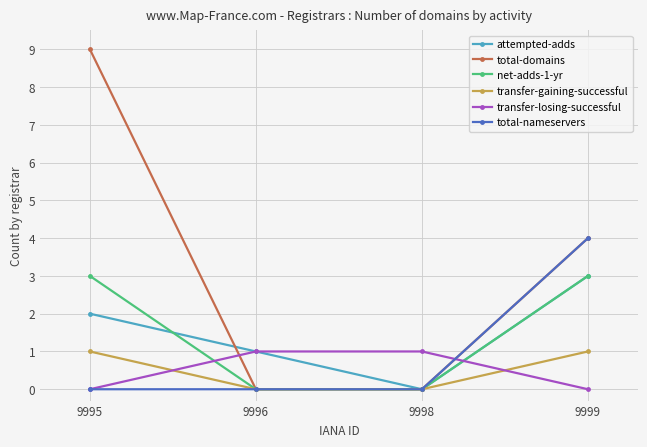

How many categories are shown in the chart?

4